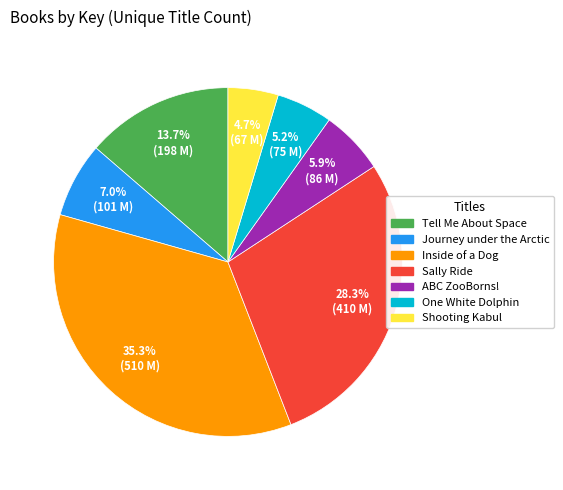

True or false: Inside of a Dog accounts for 35% of the total.

True